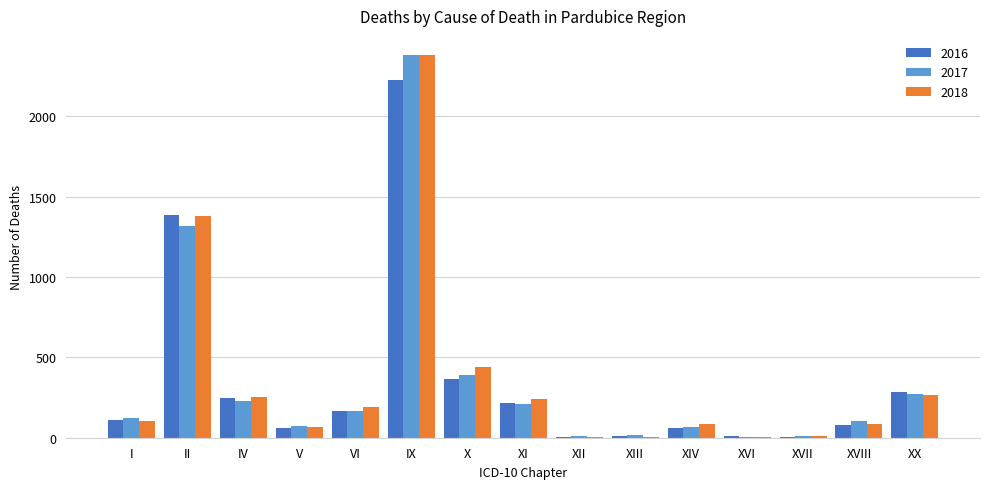

Read the 2016 value at X.

367